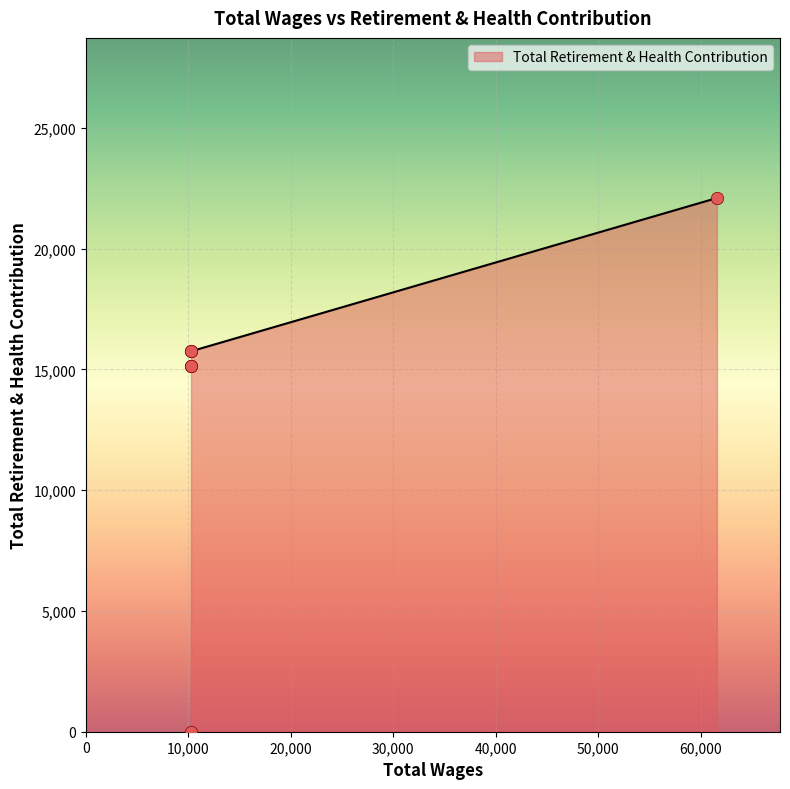

What is the ratio of the value at 10260.0 to the value at 10260.0?

1.0